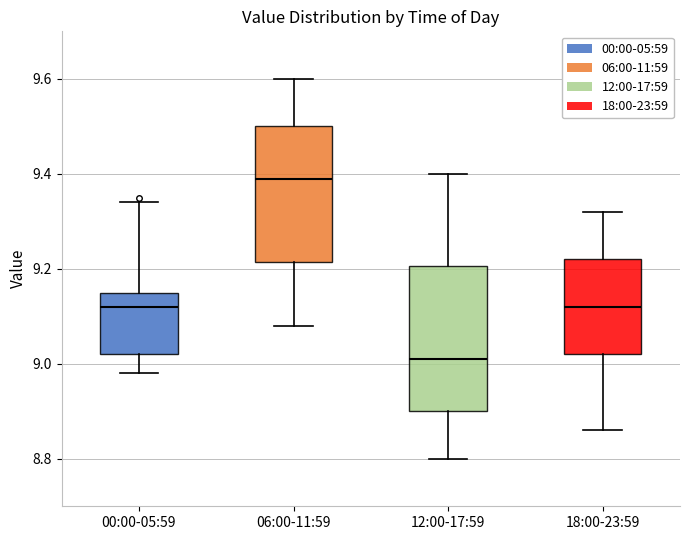

Where is the lower edge of the box for 00:00-05:59 on the y-axis? The values are not printed on the chart, so give them approximately, as read against the axis.

9.02